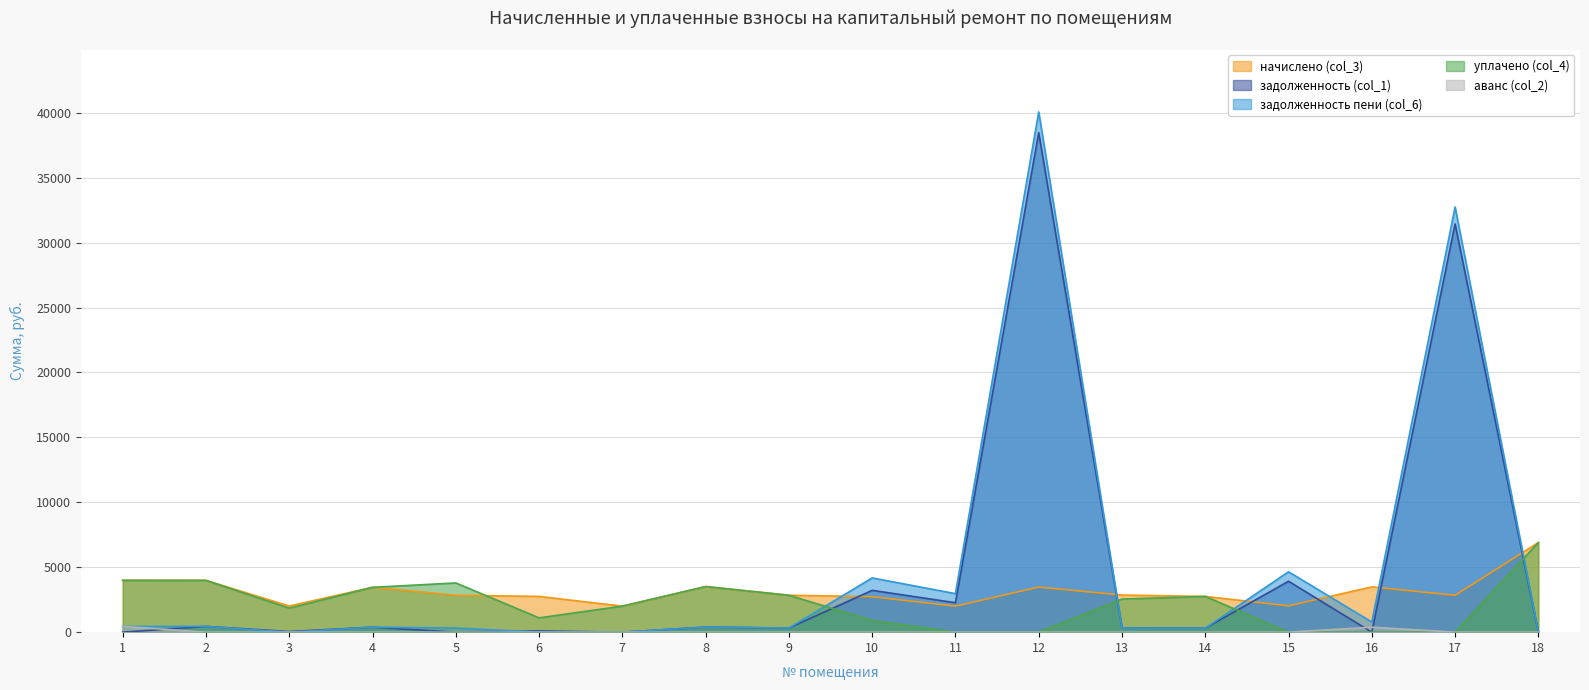

At which category is the sum across all series the highest?

12